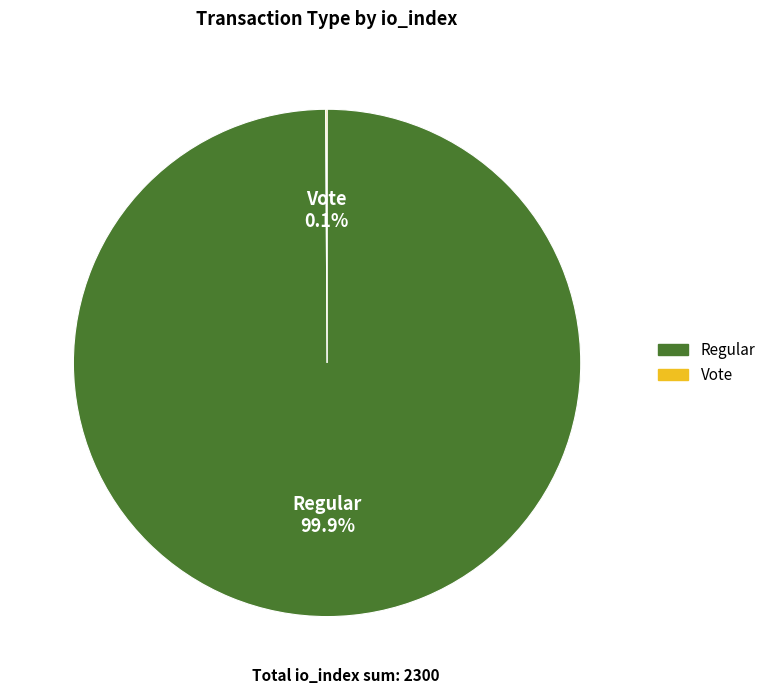

To the nearest percent, what is the difference between the largest and smallest slice percentages?

100%